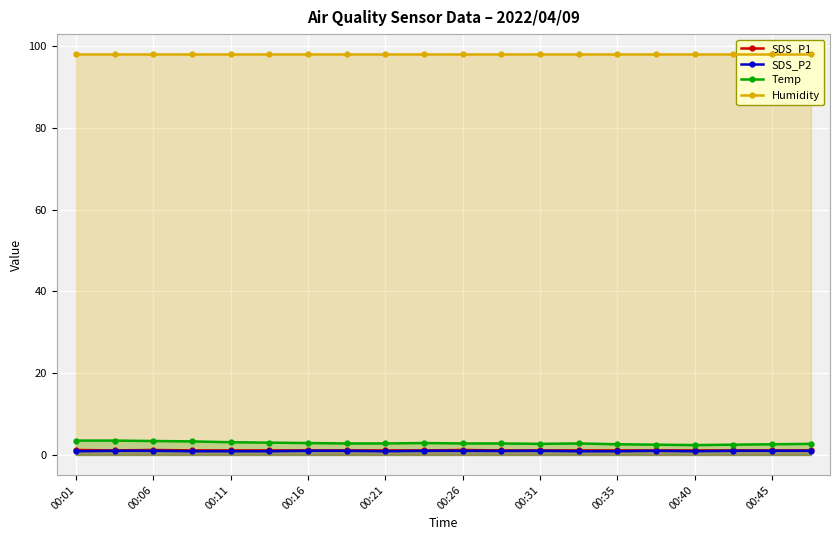

At which category does the chart reach its peak across all series?

00:01